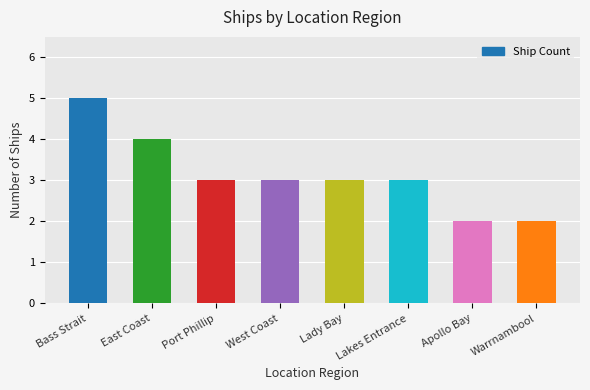

What is the value of the 6th bar from the left?

3